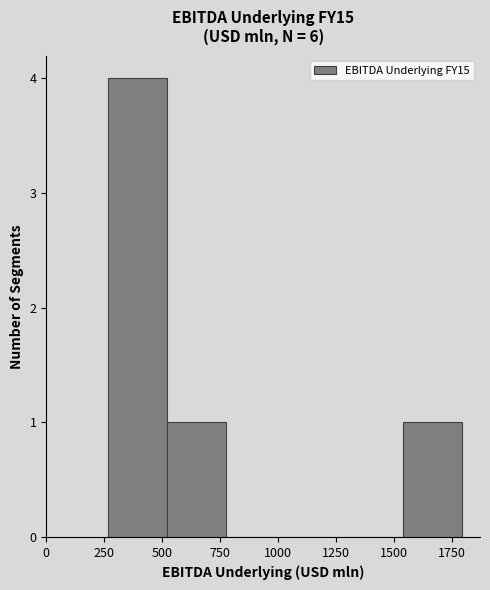

Over which range of the x-axis is the bar tallest?

250 to 500